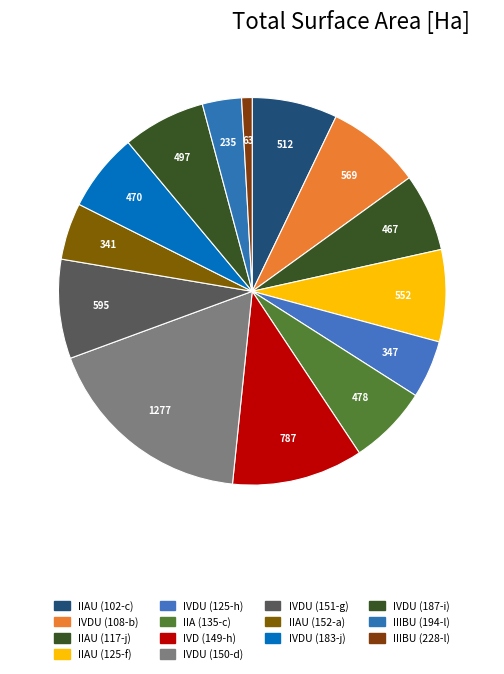

Rank the categories by value from lowest to highest.

IIIBU (228-l), IIIBU (194-l), IIAU (152-a), IVDU (125-h), IIAU (117-j), IVDU (183-j), IIA (135-c), IVDU (187-i), IIAU (102-c), IIAU (125-f), IVDU (108-b), IVDU (151-g), IVD (149-h), IVDU (150-d)